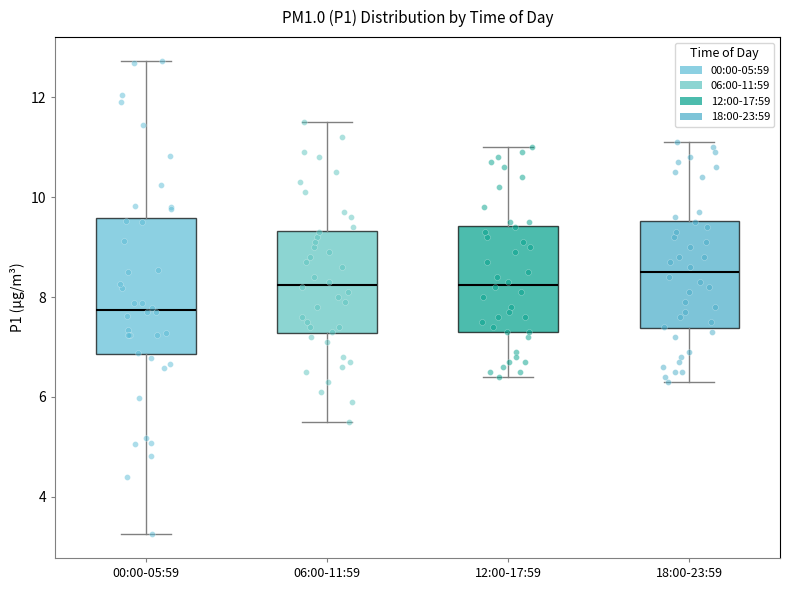

Which box has the lowest median line?

00:00-05:59